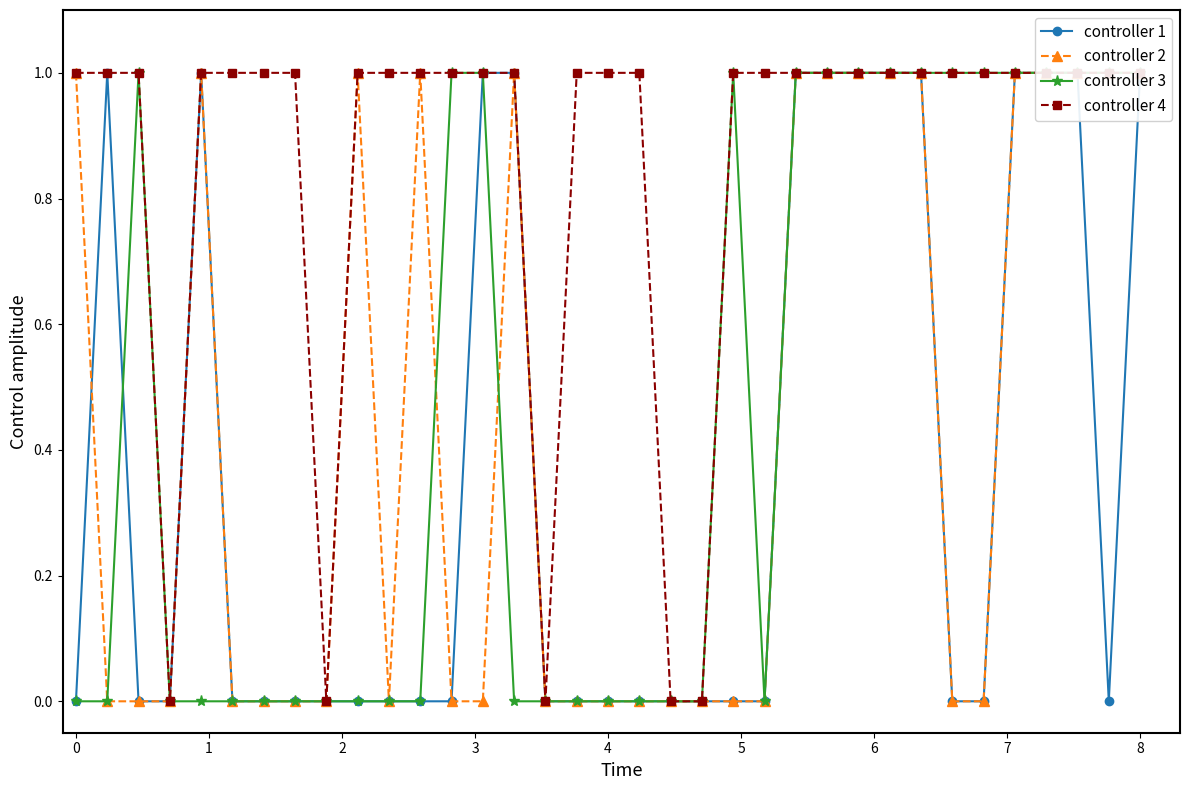

What are all the series names shown in the legend?

controller 1, controller 2, controller 3, controller 4